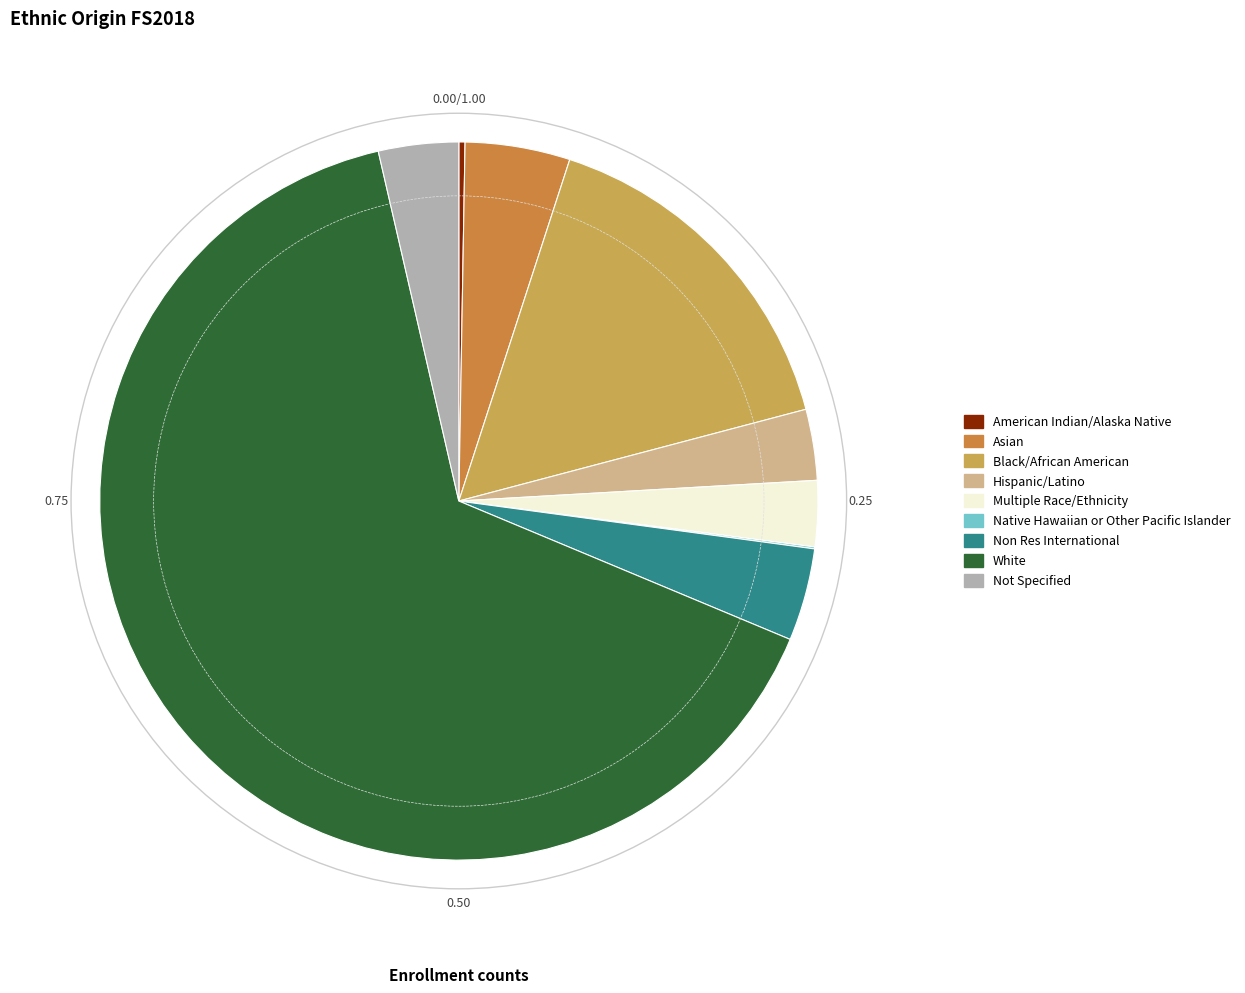

How many segments does this pie chart have?

9